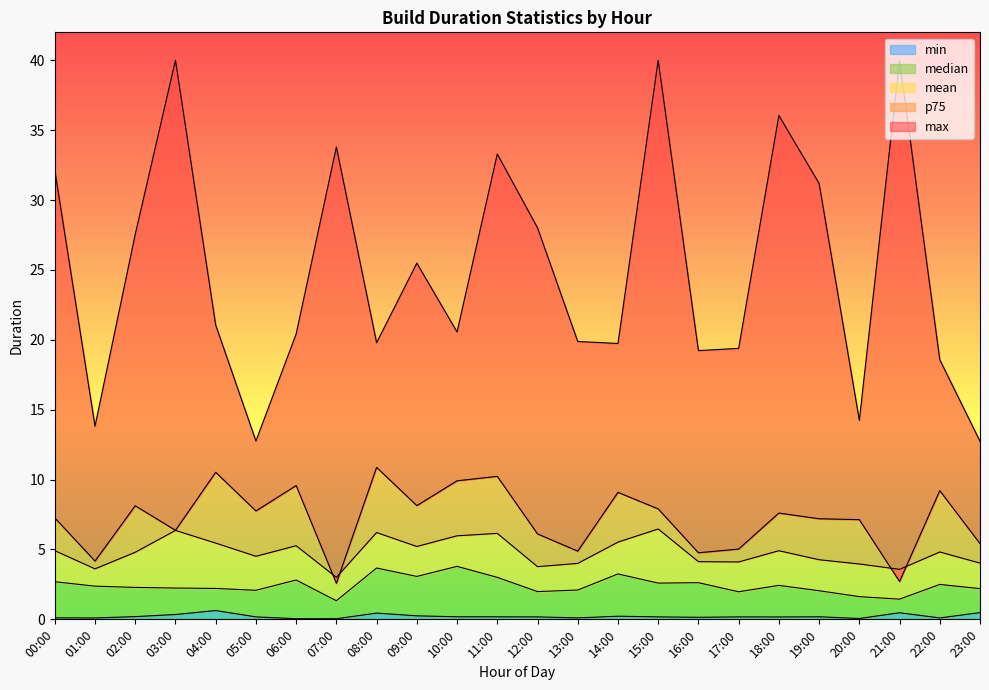

True or false: min has a value of 0.5 at 21:00.

True